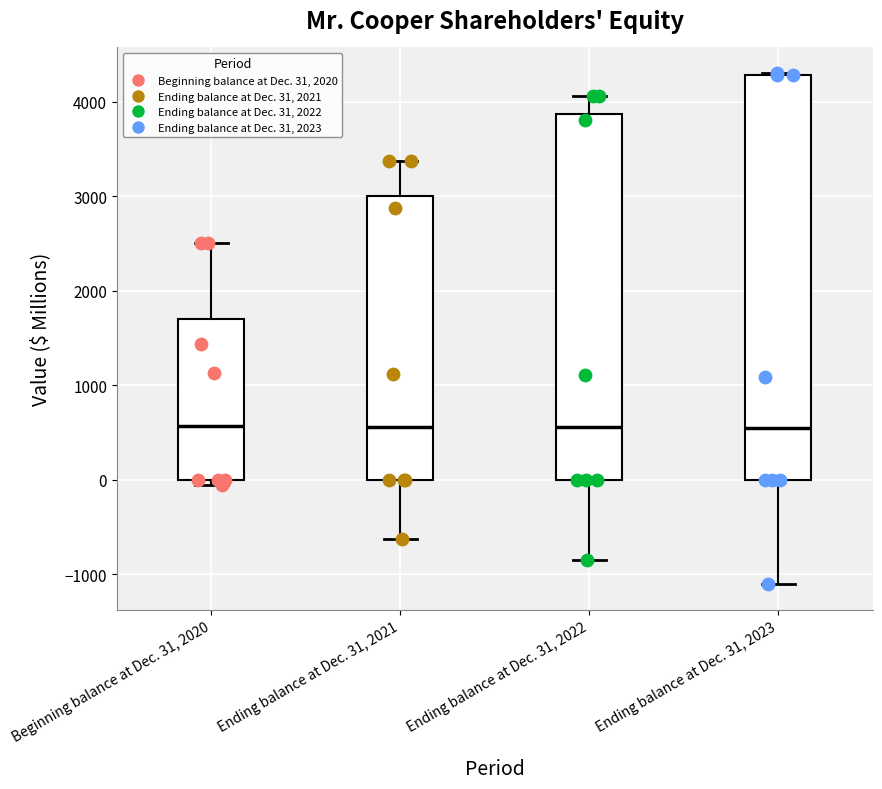

Where is the upper edge of the box for Ending balance at Dec. 31, 2022 on the y-axis? The values are not printed on the chart, so give them approximately, as read against the axis.

3900